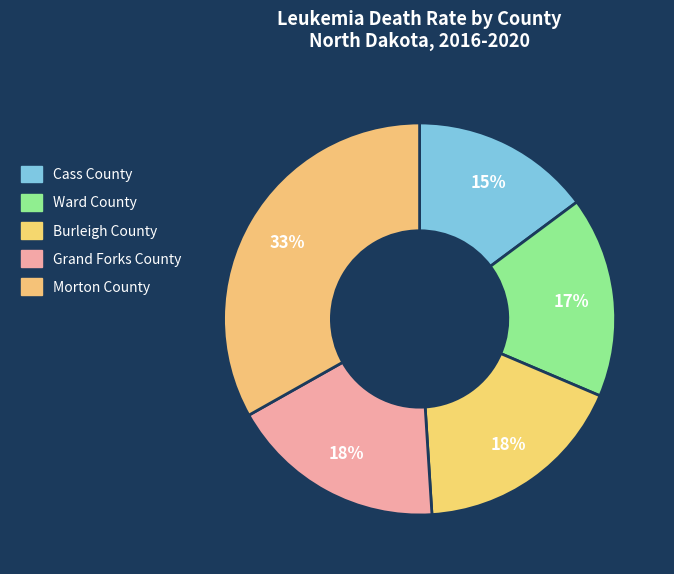

Combined, do Burleigh County and Cass County account for over 50%?

No